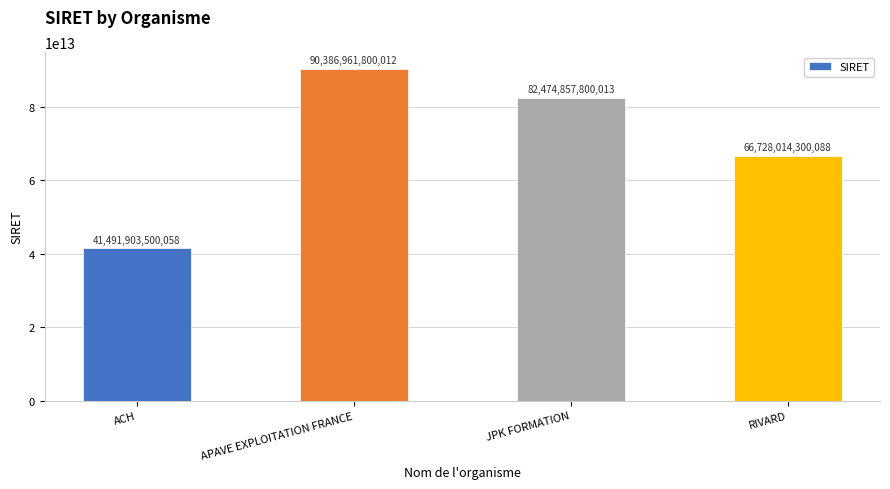

What is the approximate value at RIVARD, to the nearest 50?

66728014300100